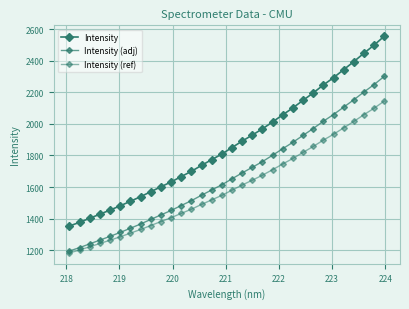

How many lines are shown in the chart?

3